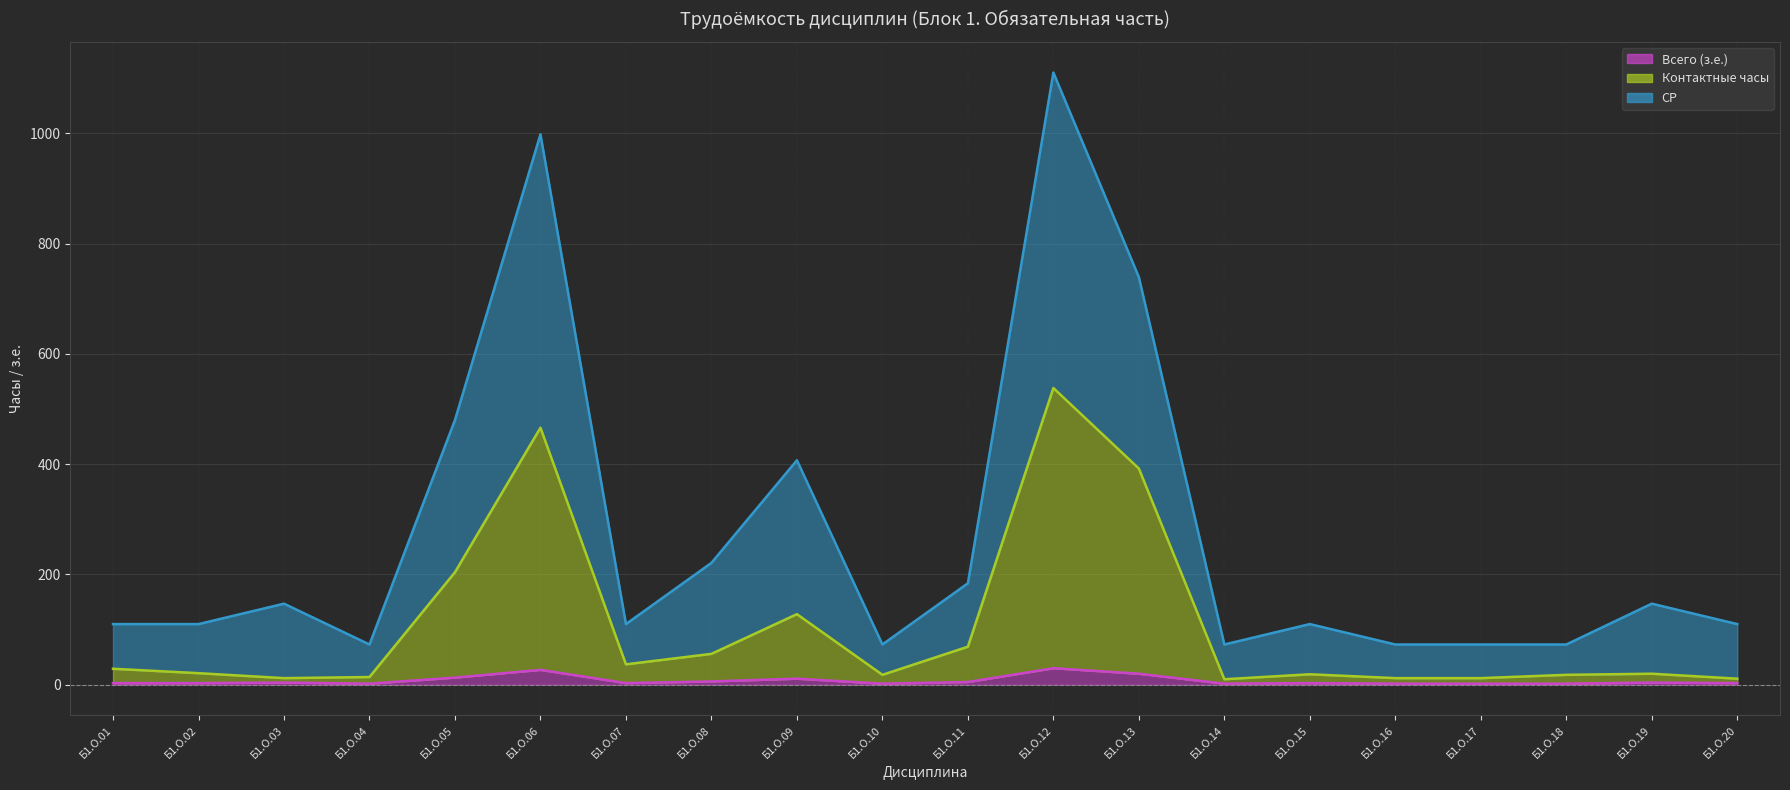

List the labels in order of Всего (з.е.) value, largest first.

Б1.О.12, Б1.О.06, Б1.О.13, Б1.О.05, Б1.О.09, Б1.О.08, Б1.О.11, Б1.О.03, Б1.О.19, Б1.О.01, Б1.О.02, Б1.О.07, Б1.О.15, Б1.О.20, Б1.О.04, Б1.О.10, Б1.О.14, Б1.О.16, Б1.О.17, Б1.О.18